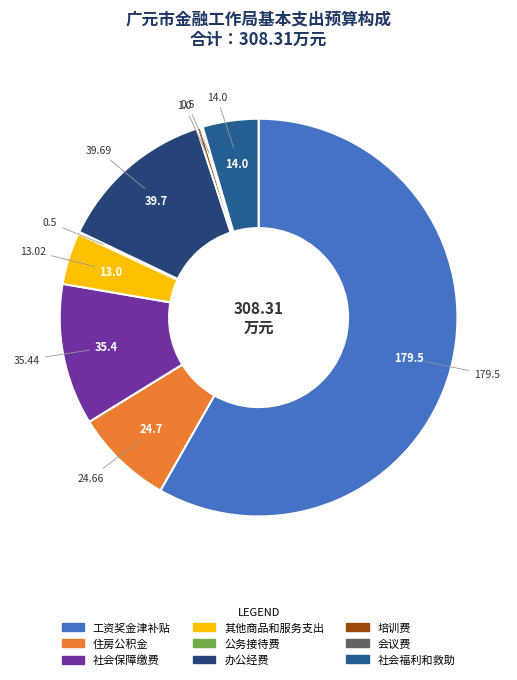

What percentage do 社会保障缴费 and 培训费 together represent?

11.8%